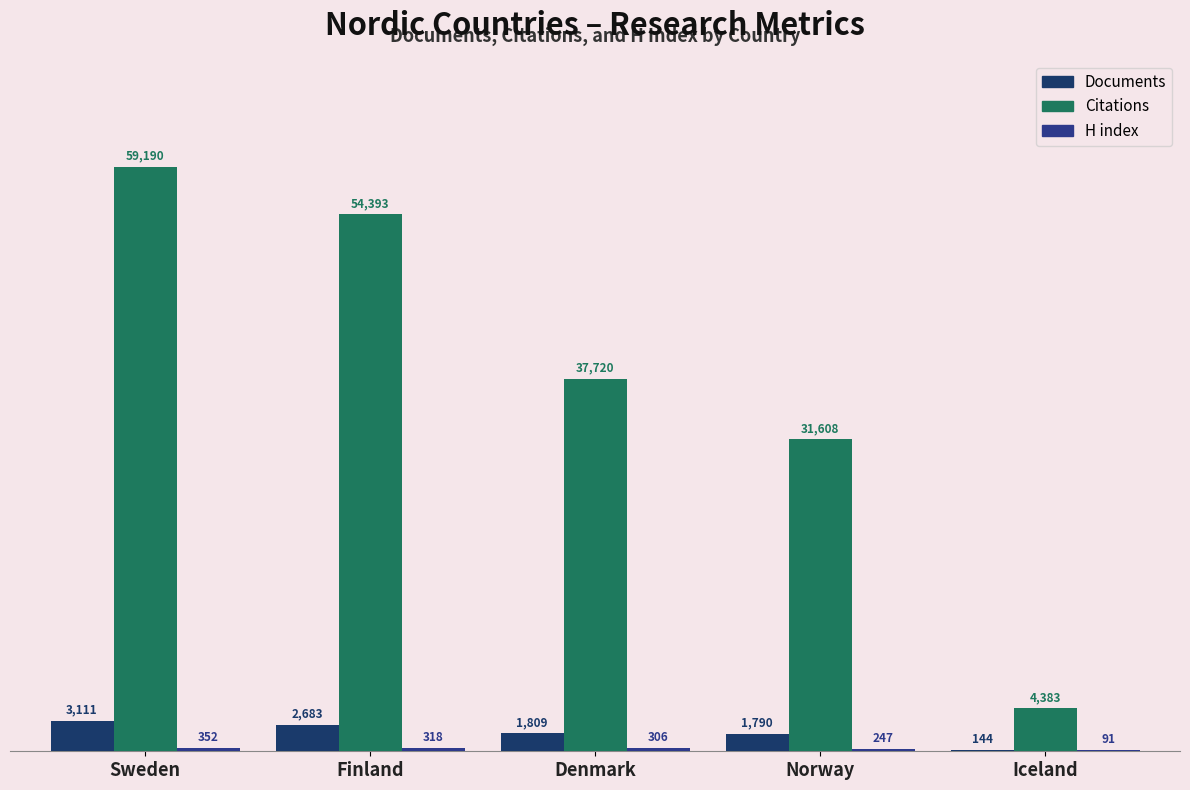

At which label is Citations closest to 31786?

Norway